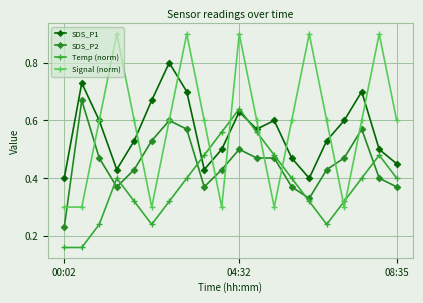

Which series has the largest total across all categories?

Signal (norm)